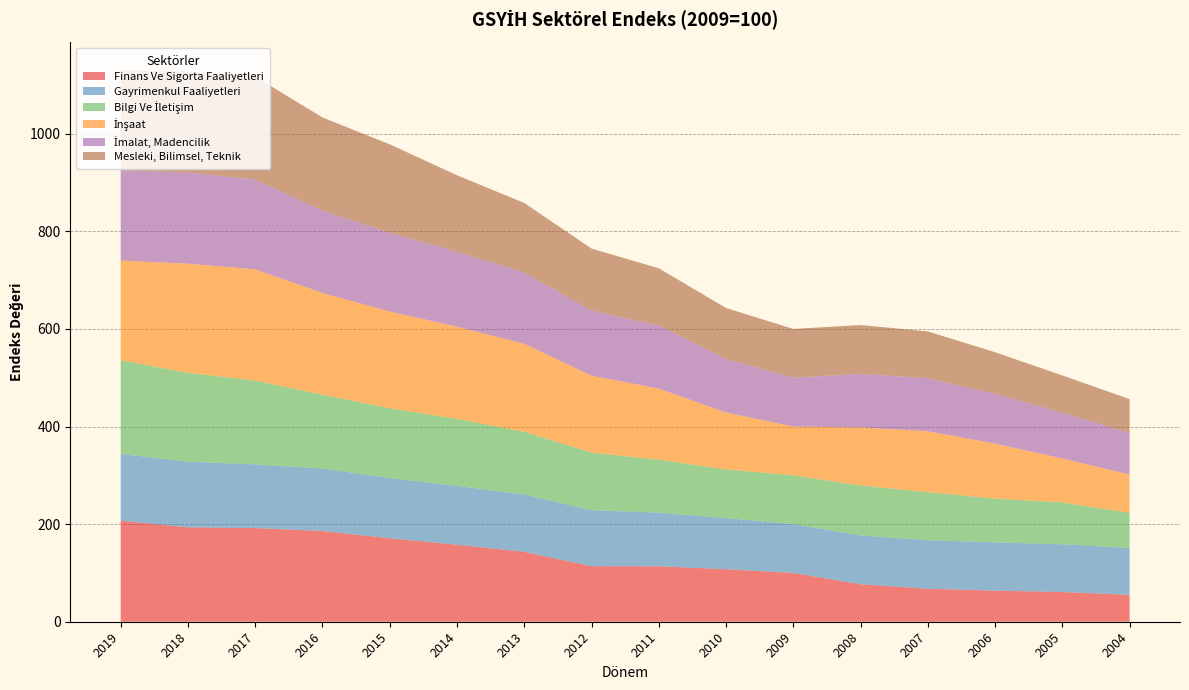

Reading right to left, transcribe all the data shown in this chart.

Finans Ve Sigorta Faaliyetleri: 55.1	60.9	63.7	67.6	76.8	100.0	107.5	113.6	113.8	143.2	157.8	171.0	186.0	191.8	193.5	207.0
Gayrimenkul Faaliyetleri: 96.0	97.9	98.8	99.5	100.2	100.0	104.9	110.0	114.8	117.5	120.5	123.5	127.9	130.7	134.5	137.0
Bilgi Ve İletişim: 72.0	85.8	89.7	98.5	102.3	100.0	99.7	108.4	117.9	128.5	137.3	142.9	151.4	171.6	182.1	191.8
İnşaat: 78.5	89.9	112.8	124.7	118.9	100.0	116.7	145.8	157.7	180.3	188.9	198.3	208.4	227.9	223.6	204.3
İmalat, Madencilik: 85.5	93.7	102.2	108.8	109.6	100.0	109.8	129.1	133.5	146.2	153.7	161.5	168.6	184.3	186.8	185.0
Mesleki, Bilimsel, Teknik: 69.1	76.5	85.1	95.8	100.2	100.0	104.3	117.4	127.0	142.4	156.7	181.1	191.0	210.9	207.0	205.3